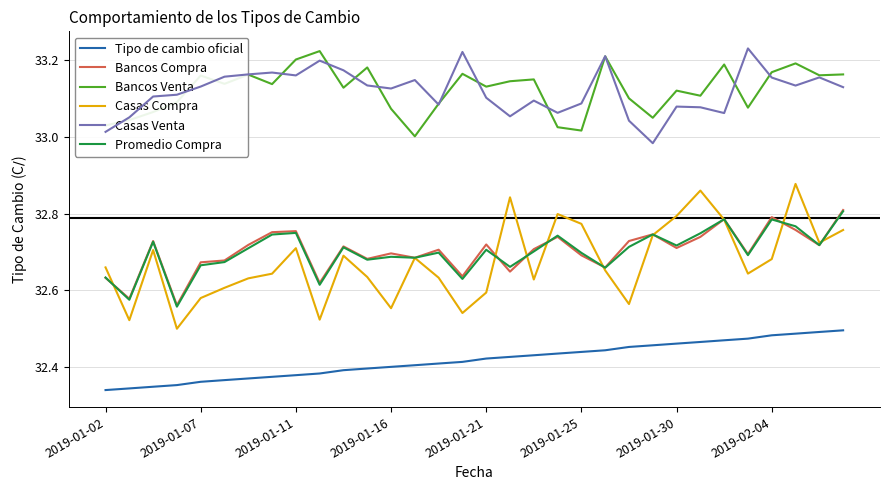

True or false: Bancos Venta and Casas Compra cross at least once.

False